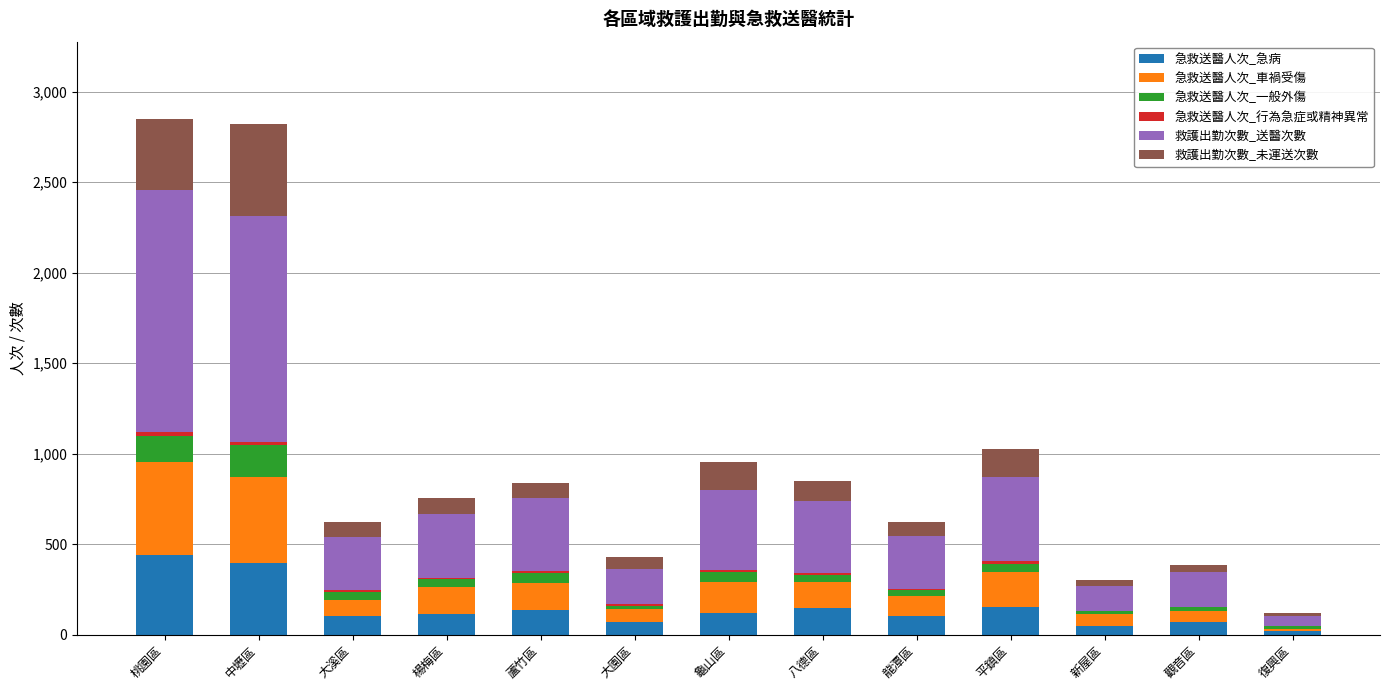

What is the highest value of the 急救送醫人次_急病 series?

442